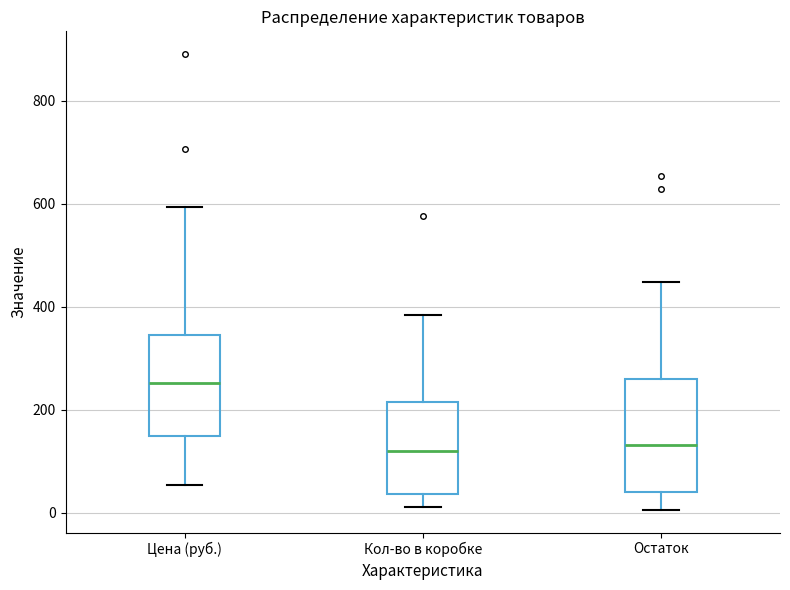

Reading left to right, read every box against the y-axis: the position of its median line, the range the box covers, and the ends of its whiskers. The values are not printed on the chart, so give them approximately, as read against the axis.

Цена (руб.): median 260, box 160 to 340, whiskers 60 to 600
Кол-во в коробке: median 120, box 40 to 220, whiskers 20 to 380
Остаток: median 140, box 40 to 260, whiskers 0 to 440